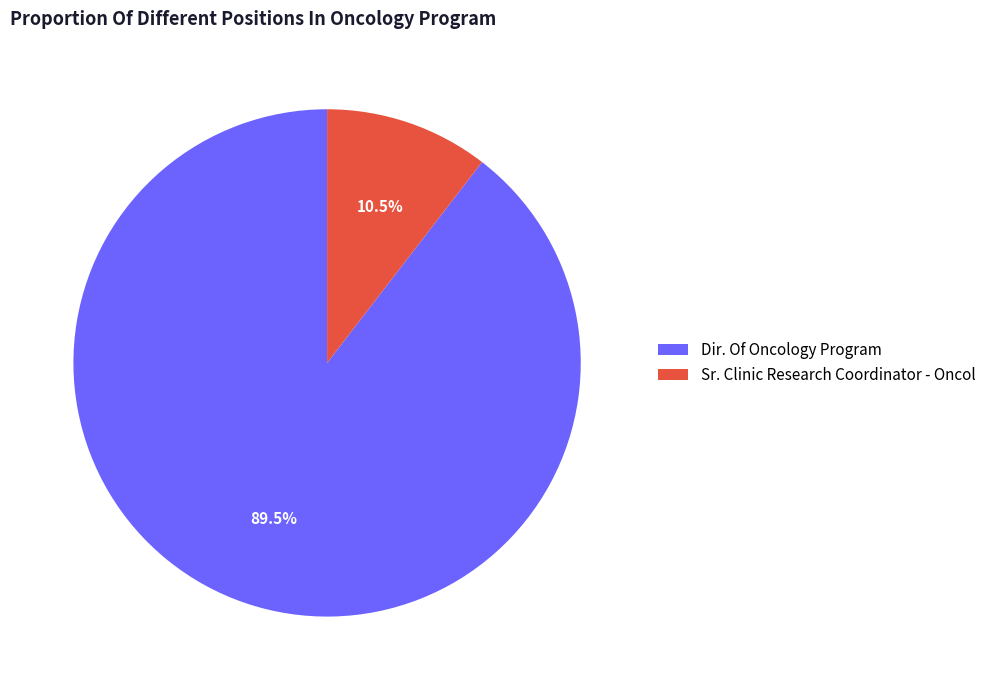

How many segments does this pie chart have?

2